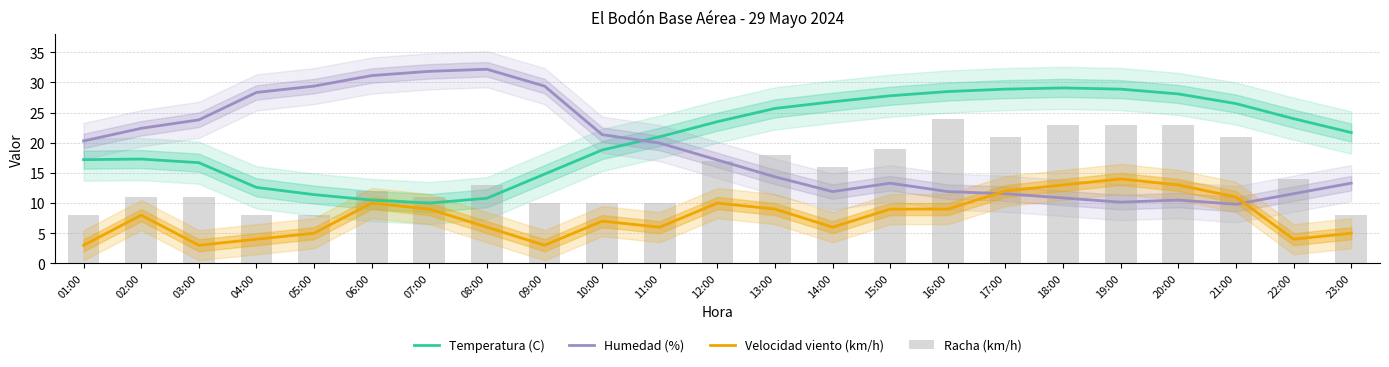

Read the Temperatura (C) value at 11:00.

21.0